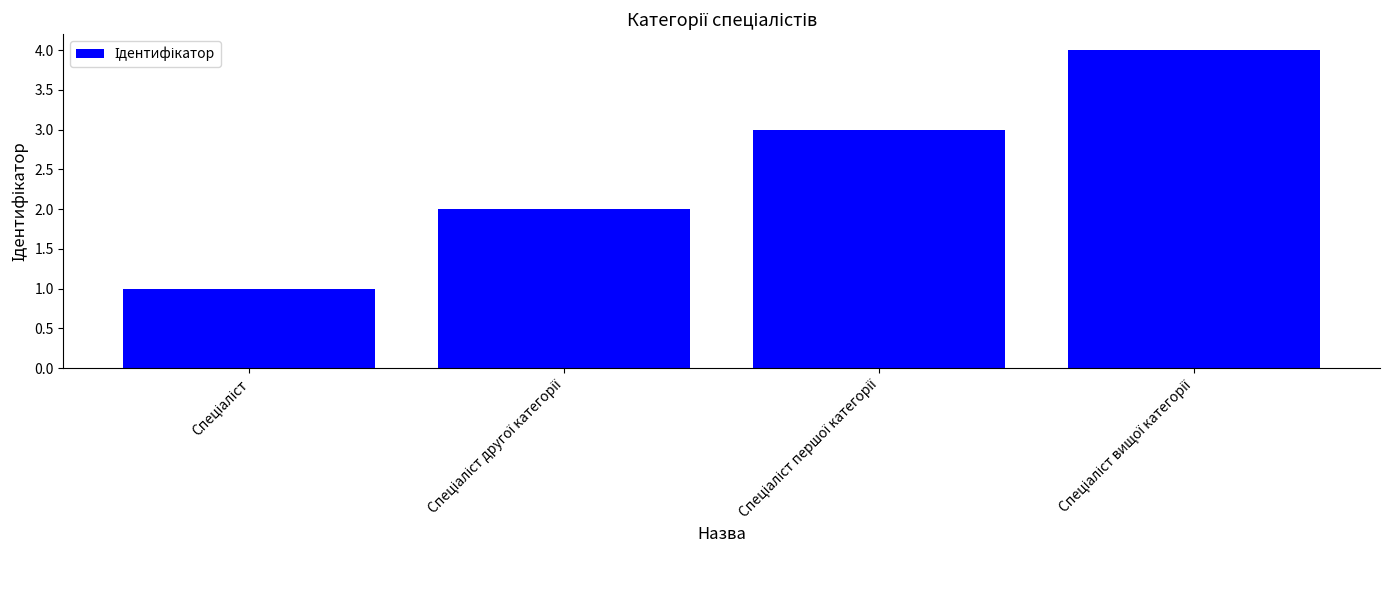

Reading left to right, transcribe all the data shown in this chart.

1	2	3	4